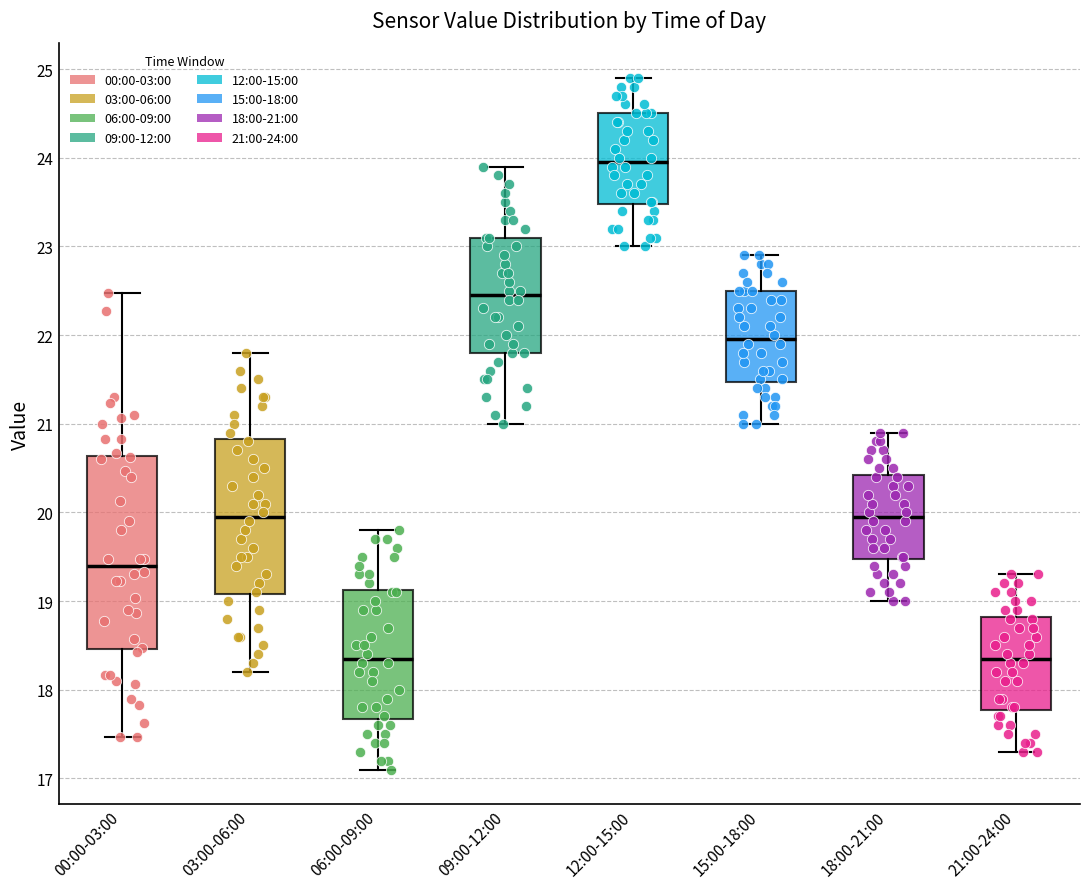

Reading left to right, read every box against the y-axis: the position of its median line, the range the box covers, and the ends of its whiskers. The values are not printed on the chart, so give them approximately, as read against the axis.

00:00-03:00: median 19.4, box 18.5 to 20.6, whiskers 17.5 to 22.5
03:00-06:00: median 20.0, box 19.1 to 20.8, whiskers 18.2 to 21.8
06:00-09:00: median 18.4, box 17.7 to 19.1, whiskers 17.1 to 19.8
09:00-12:00: median 22.5, box 21.8 to 23.1, whiskers 21.0 to 23.9
12:00-15:00: median 24.0, box 23.5 to 24.5, whiskers 23.0 to 24.9
15:00-18:00: median 22.0, box 21.5 to 22.5, whiskers 21.0 to 22.9
18:00-21:00: median 20.0, box 19.5 to 20.4, whiskers 19.0 to 20.9
21:00-24:00: median 18.4, box 17.8 to 18.8, whiskers 17.3 to 19.3